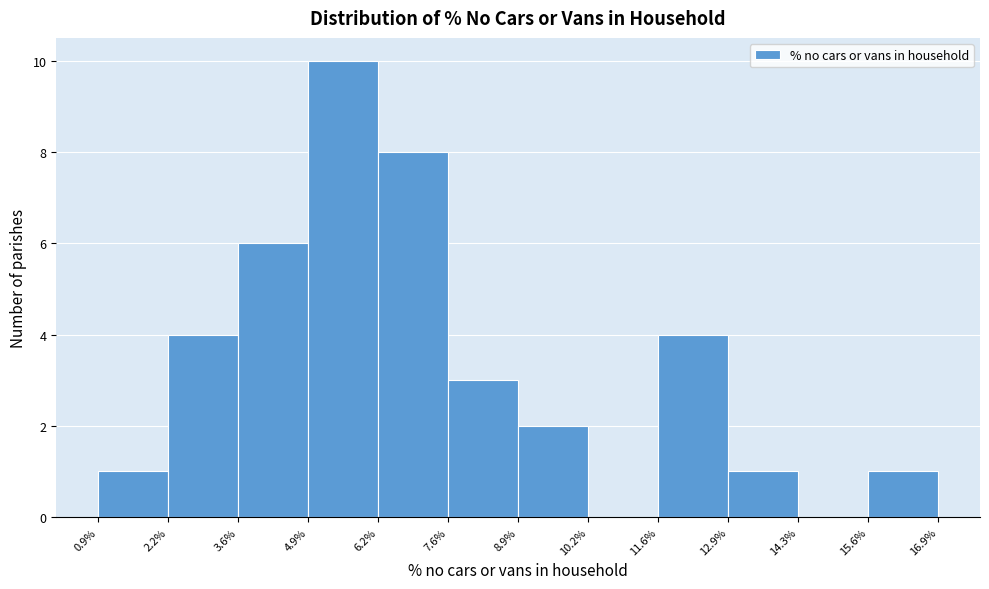

How tall is the bar that spans 12.9% to 14.3% on the x-axis? The values are not printed on the chart, so give them approximately, as read against the axis.

1